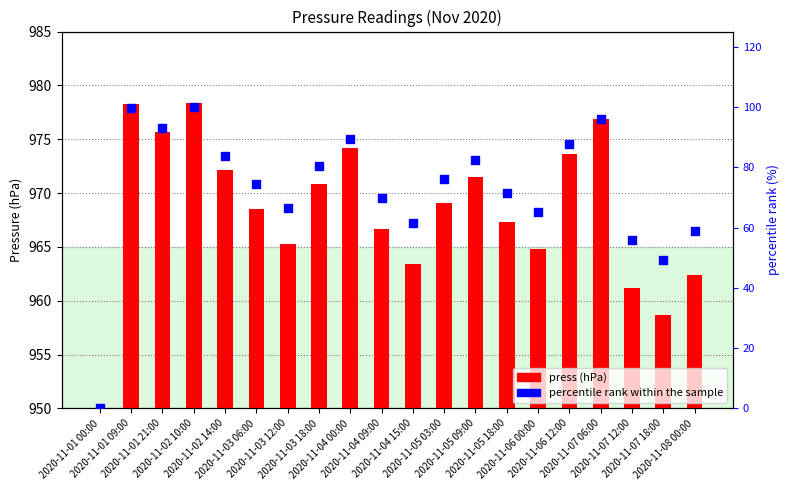

Is the value of press at 2020-11-02 14:00 greater than the value of percentile rank within the sample at 2020-11-05 18:00?

Yes